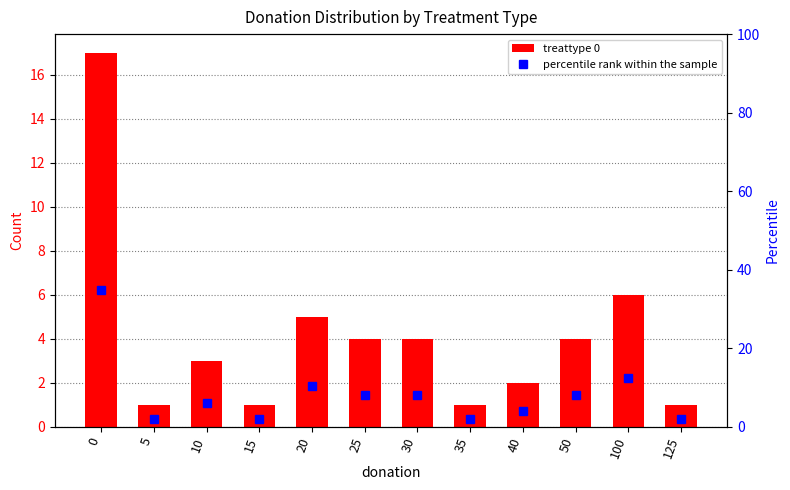

What is the smallest value displayed?

1.0